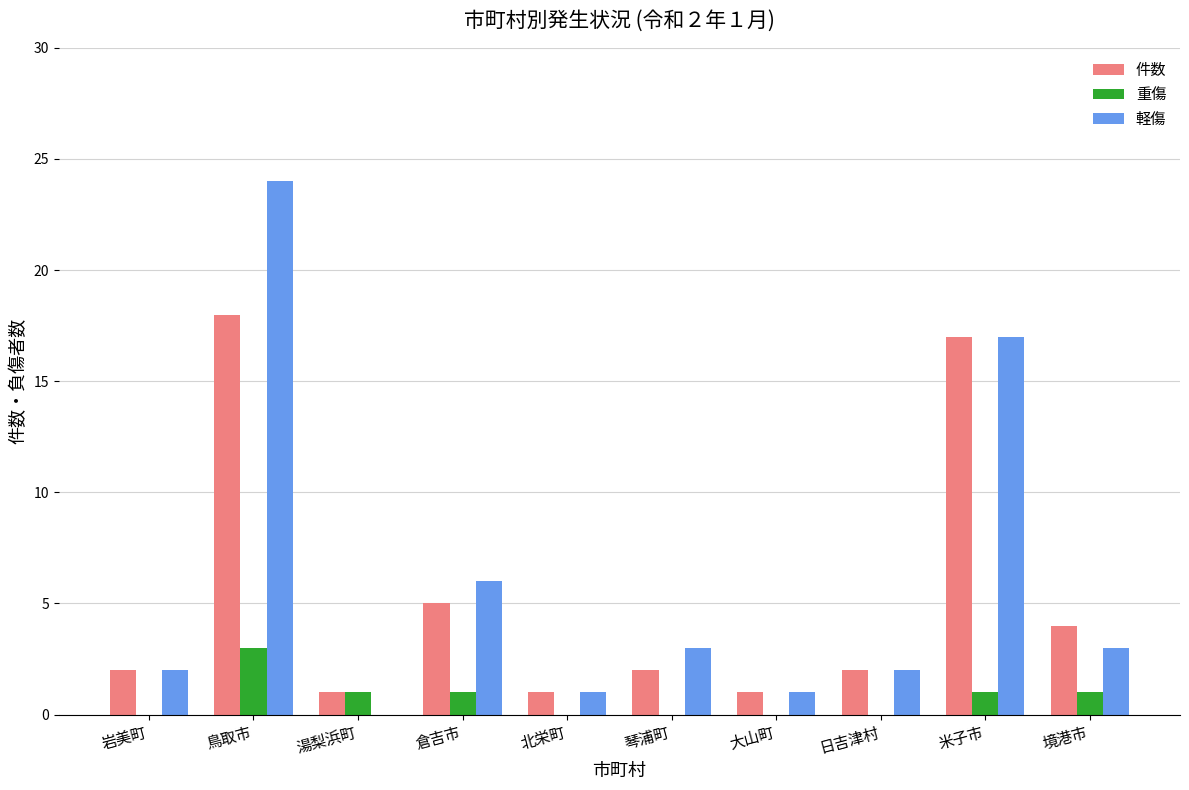

Where does the 重傷 series first go above 1?

鳥取市